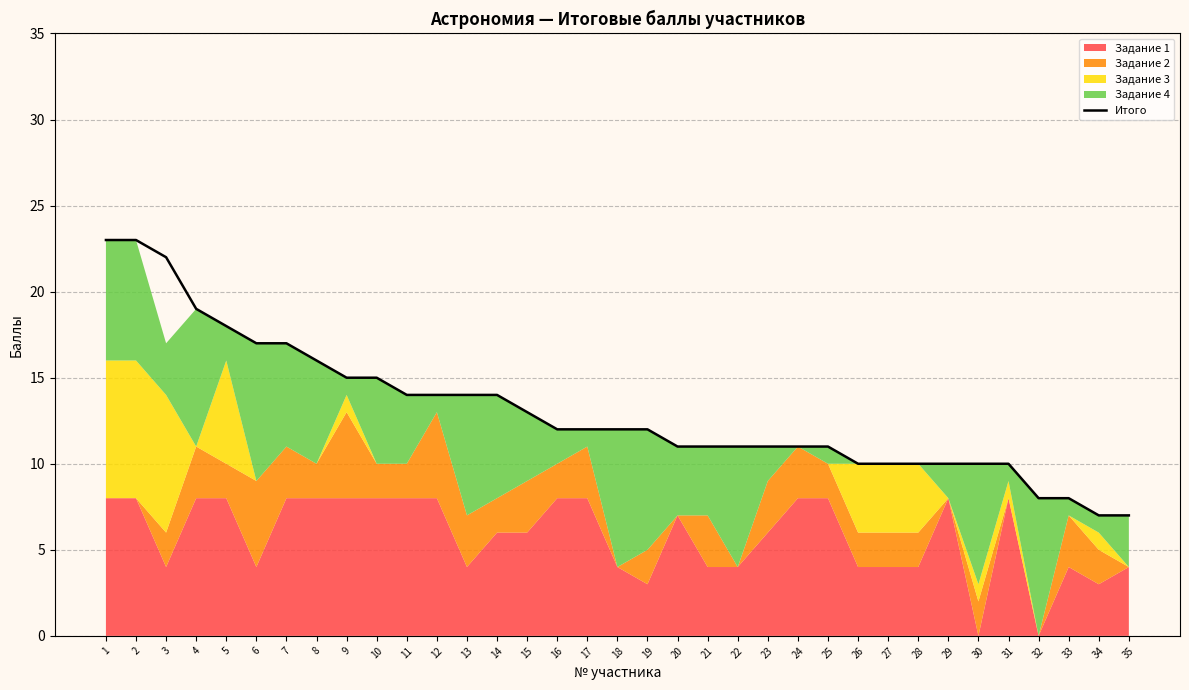

True or false: the data shows 7 at 35.

True